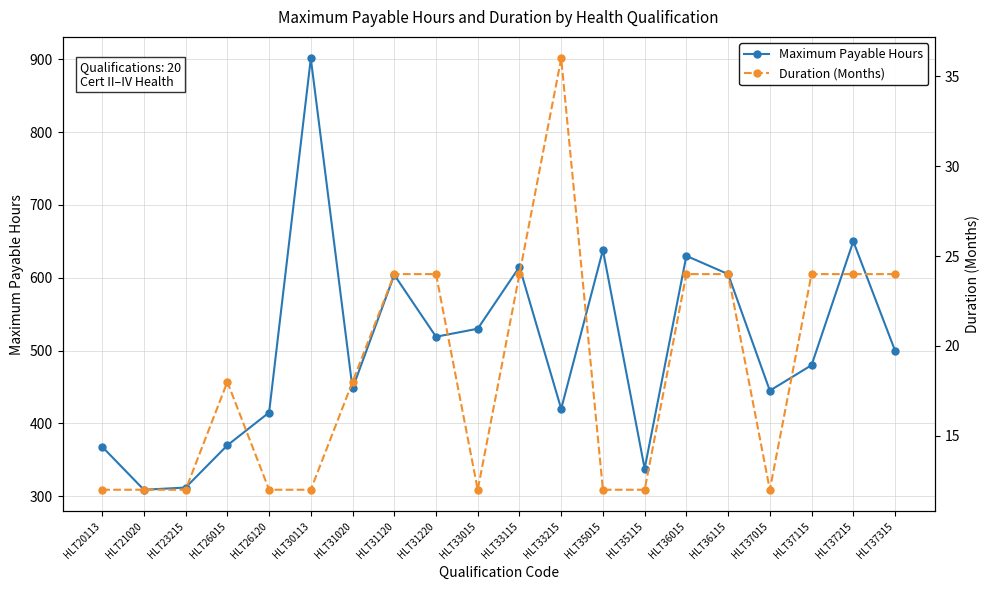

Is it true that Duration (Months) equals 10 at HLT31120?

False